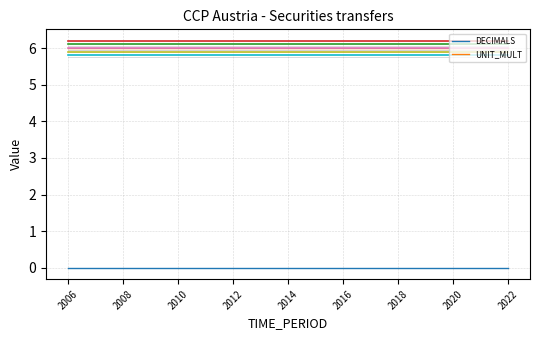

True or false: UNIT_MULT and DECIMALS cross at least once.

False